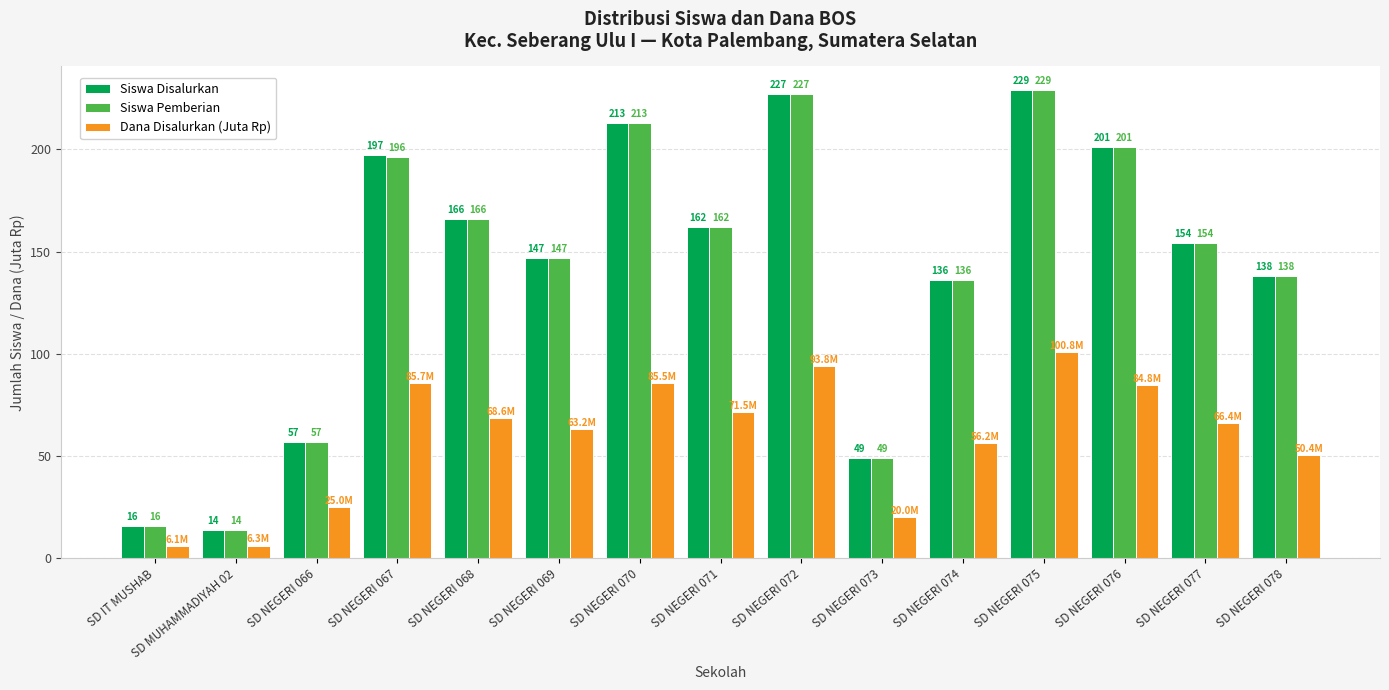

What is the smallest value displayed?

6.1